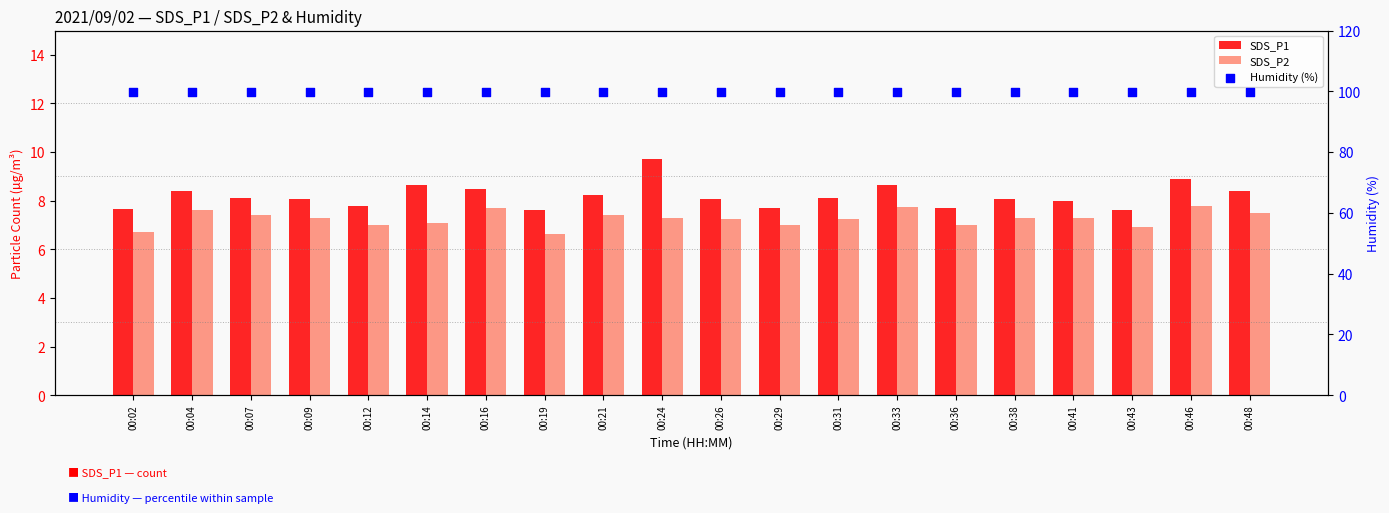

Which series has the widest spread of Y values?

SDS_P1